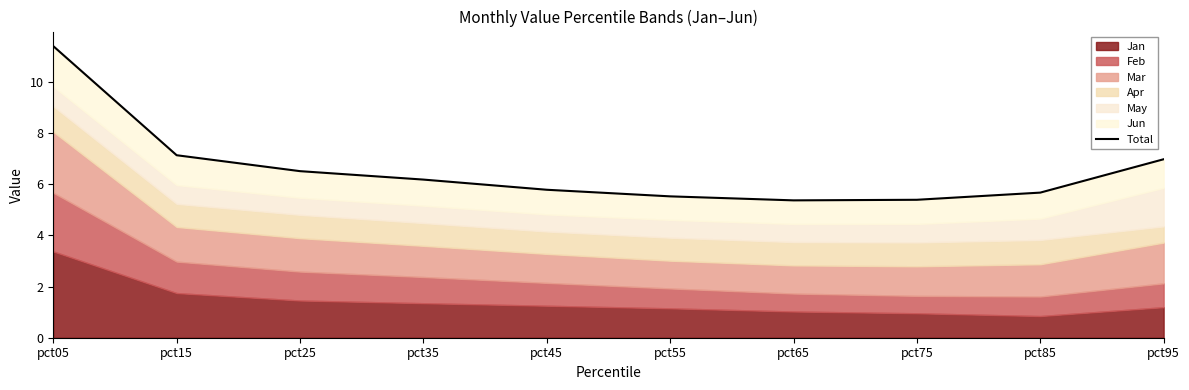

Count the number of values greater than 6.

5